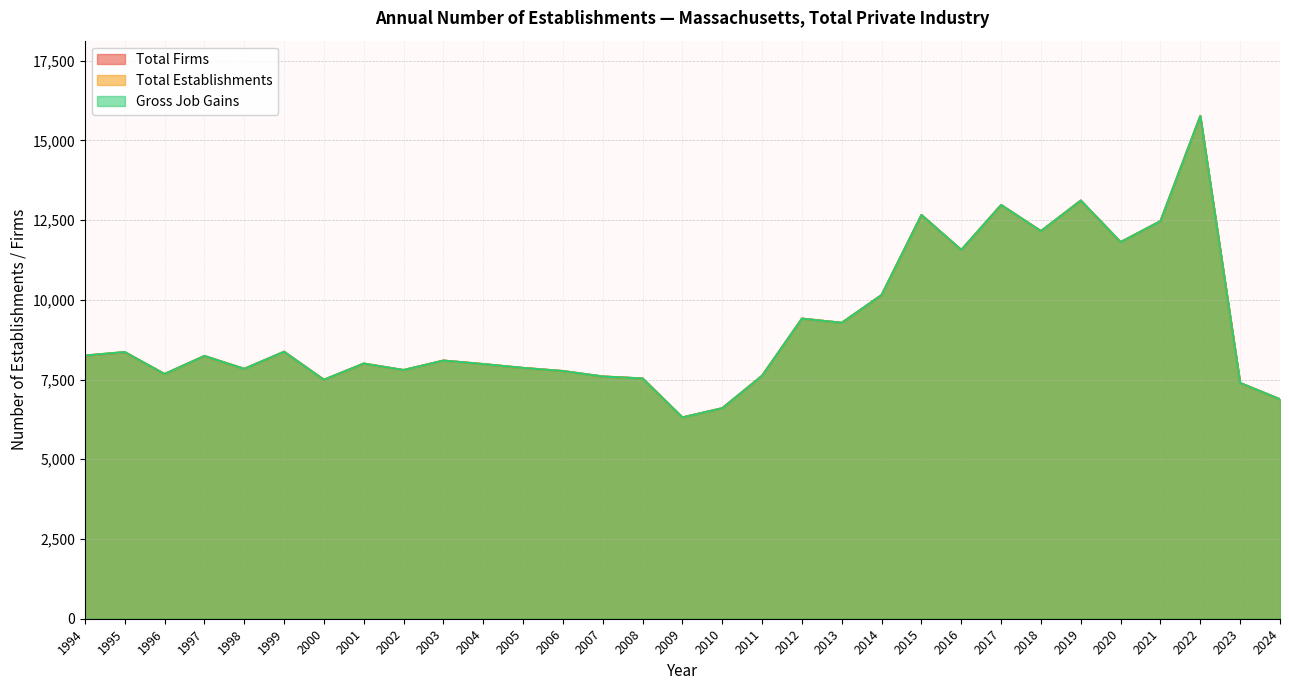

What is the difference between the Total Establishments values at 2010 and 2013?

2678